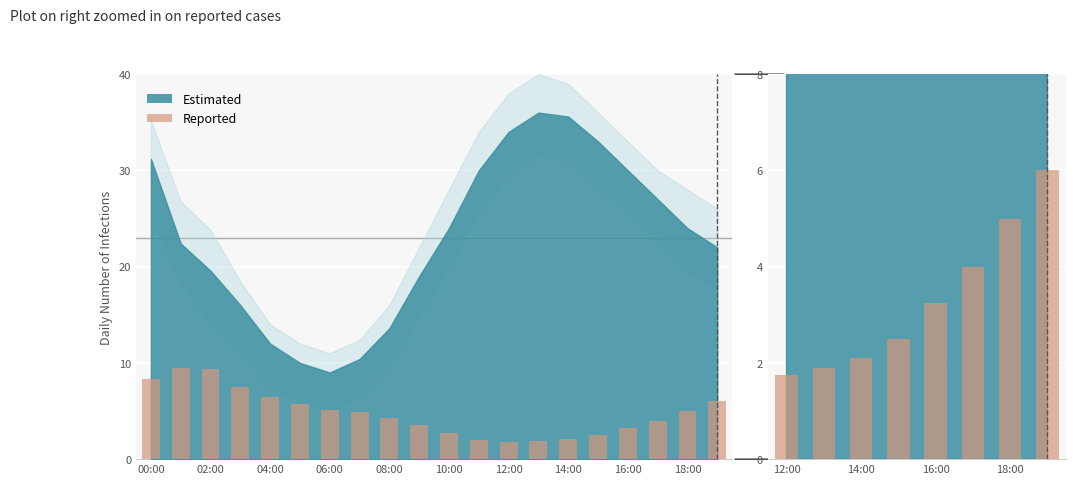

Reading right to left, list all the values displayed in this chart.

6.0	5.0	4.0	3.2	2.5	2.1	1.9	1.8